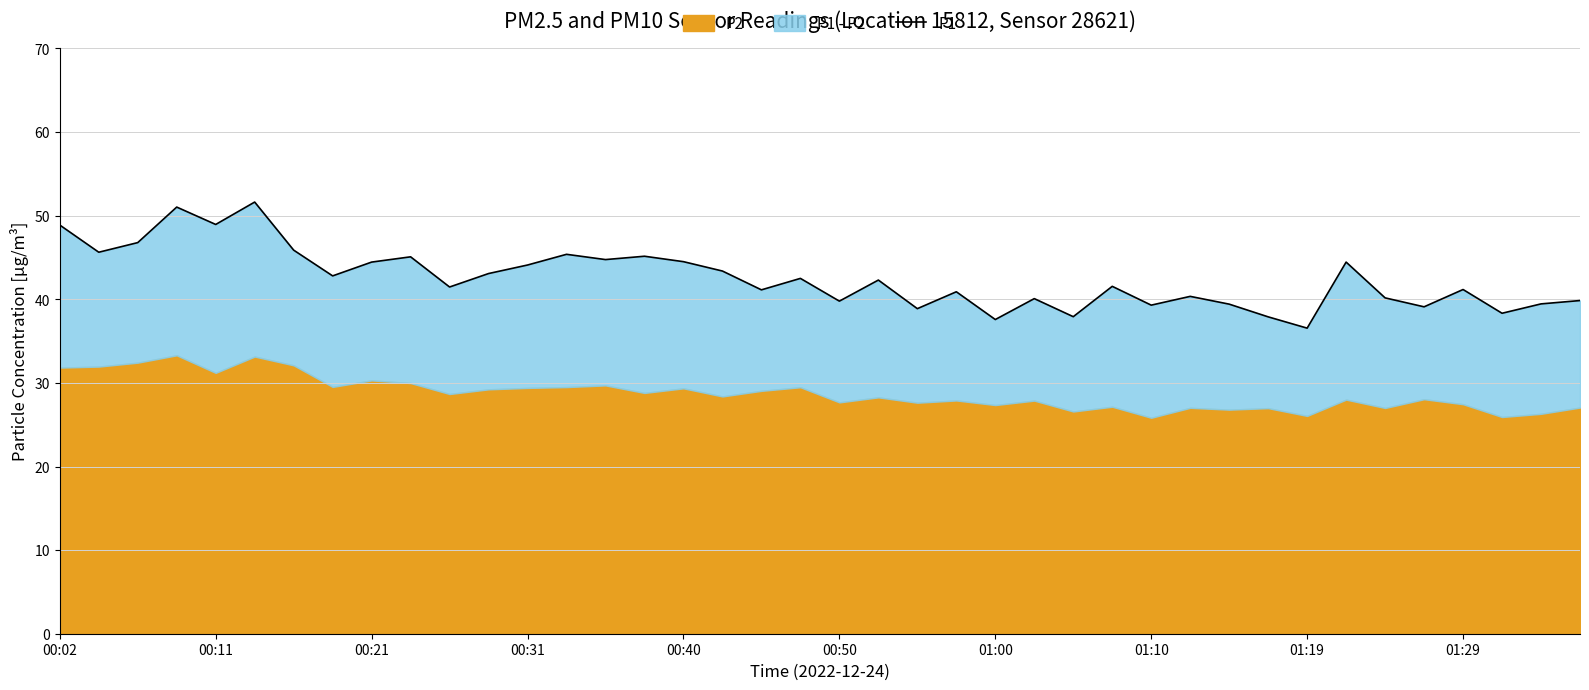

What is the value of the 24th point from the left?

40.9